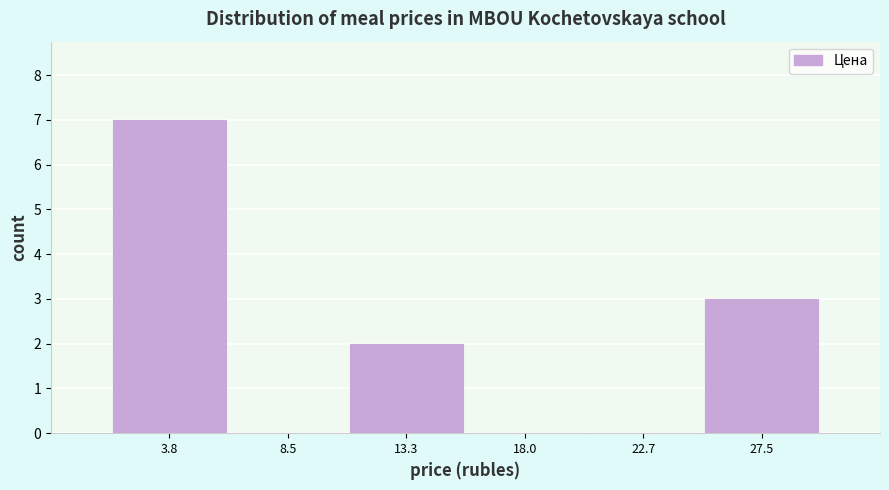

Reading left to right, transcribe this chart: for each bar, give the range it covers on the x-axis and its height. Neither the bar edges nor the heights are printed on the chart, so give them approximately, as read against the axes.

1.5 to 6.0: 7
6.0 to 11.0: 0
11.0 to 15.5: 2
15.5 to 20.5: 0
20.5 to 25.0: 0
25.0 to 30.0: 3